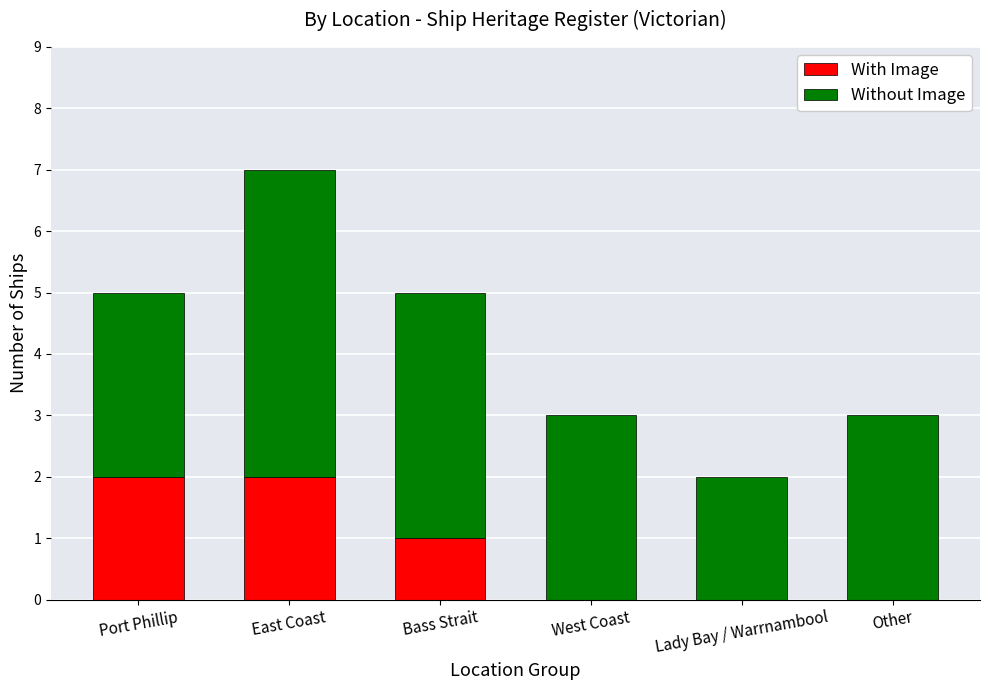

What is the total value across all series at Bass Strait?

5